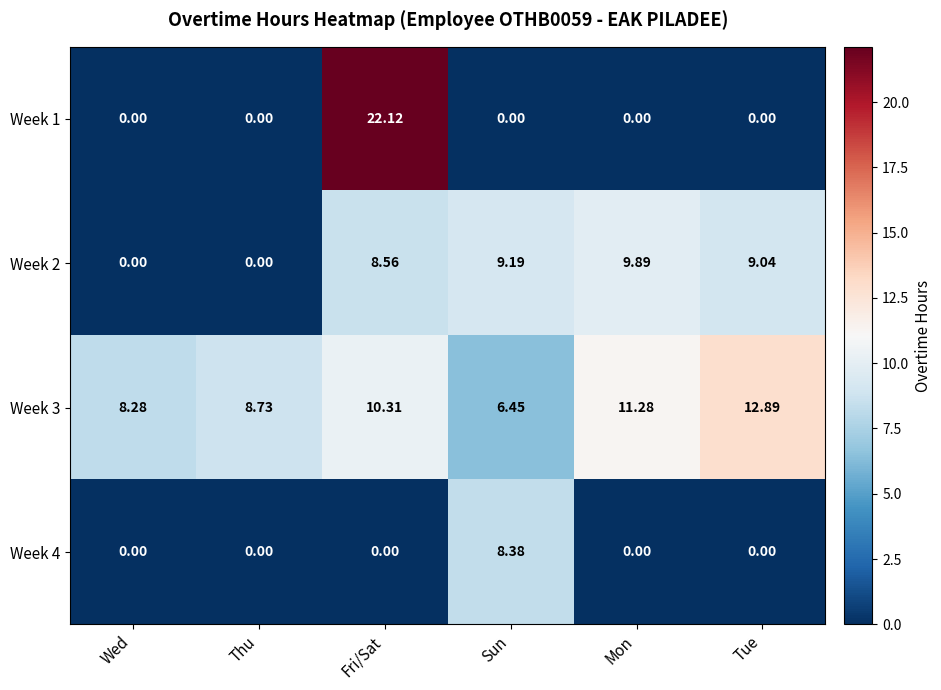

Which category has the highest value in the Week 4 series?

Sun